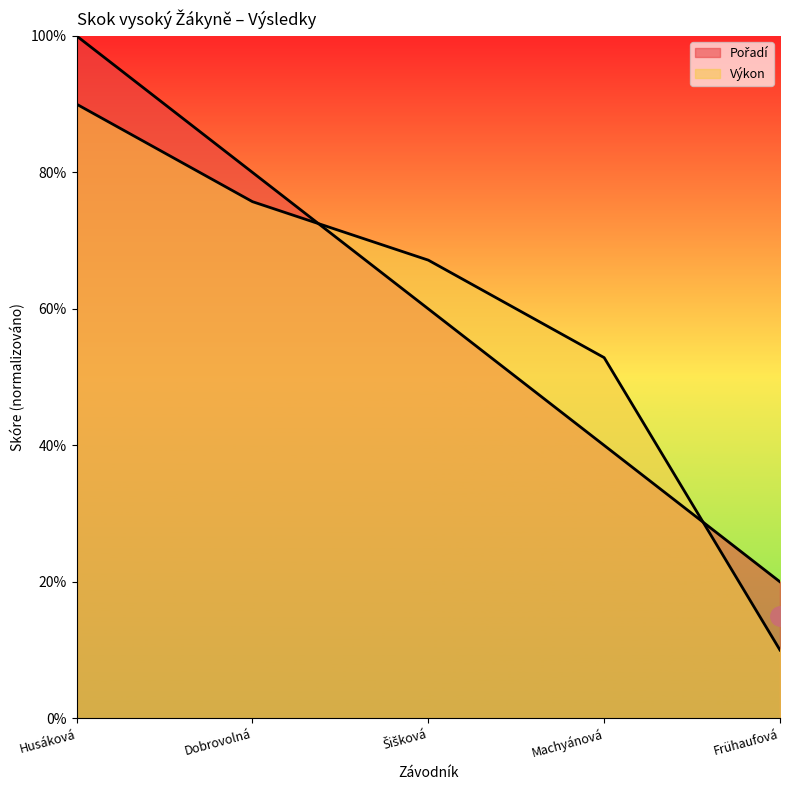

How many times do Pořadí and Výkon cross each other?

2